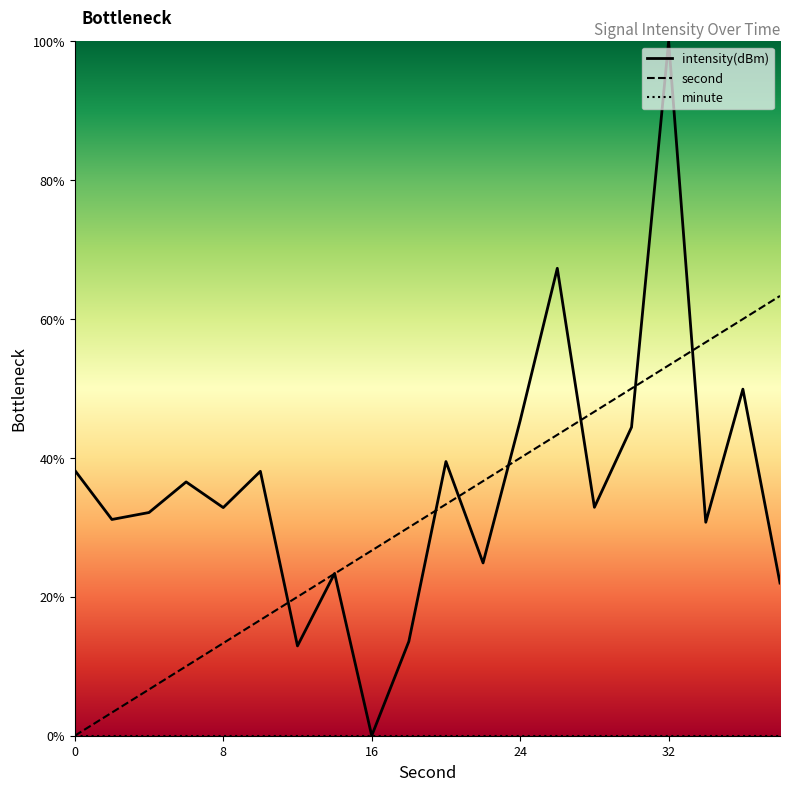

True or false: second and intensity cross at least once.

True